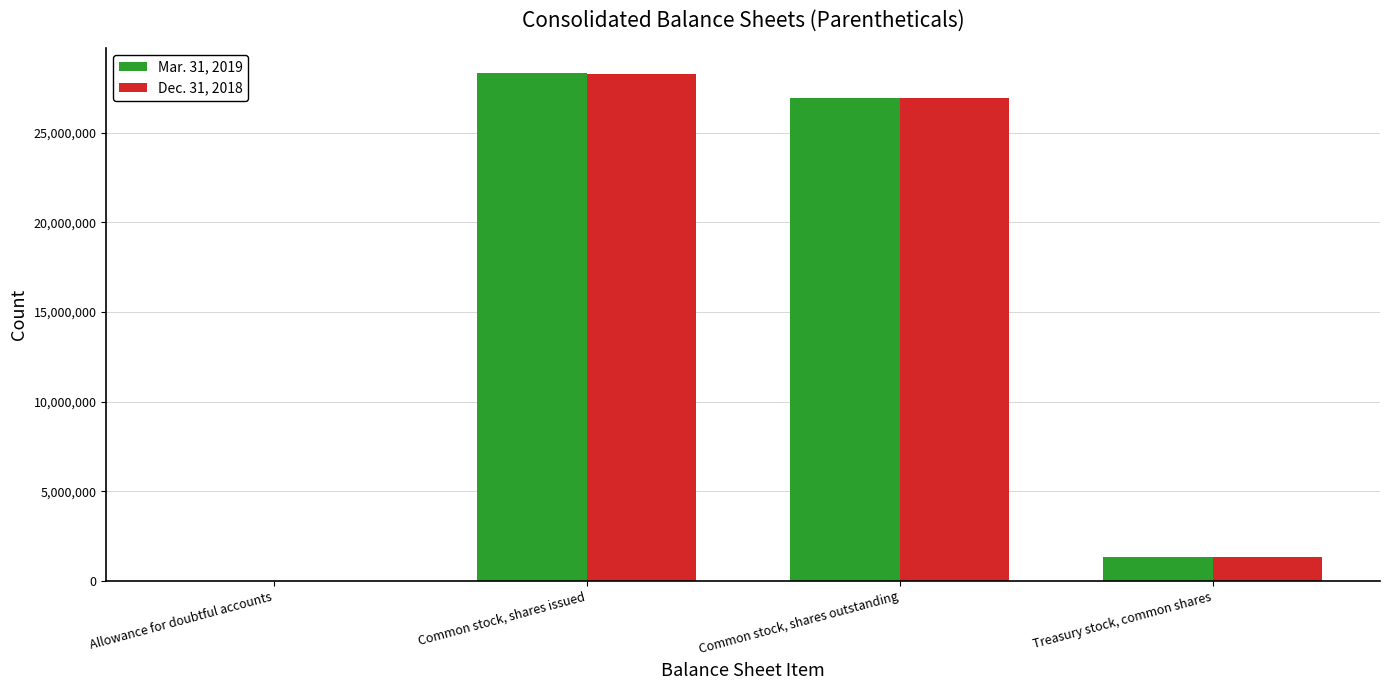

At which category is the sum across all series the highest?

Common stock, shares issued